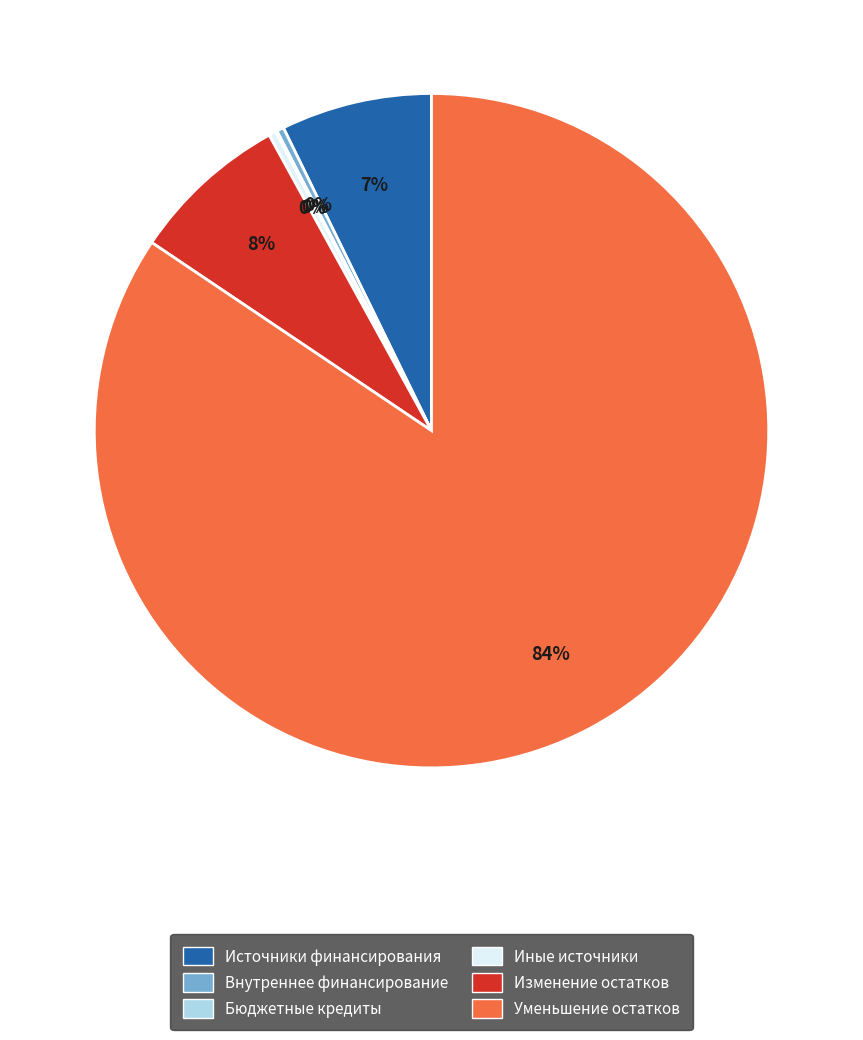

Is there a majority slice in this chart?

Yes